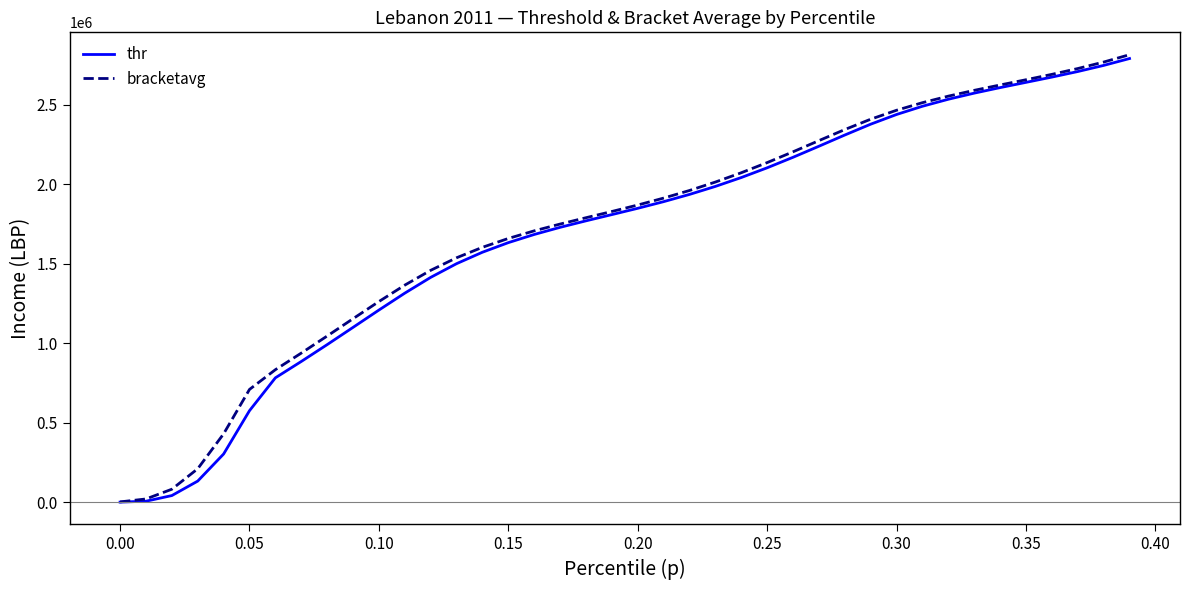

What is the maximum value shown in the chart?

2813156.5